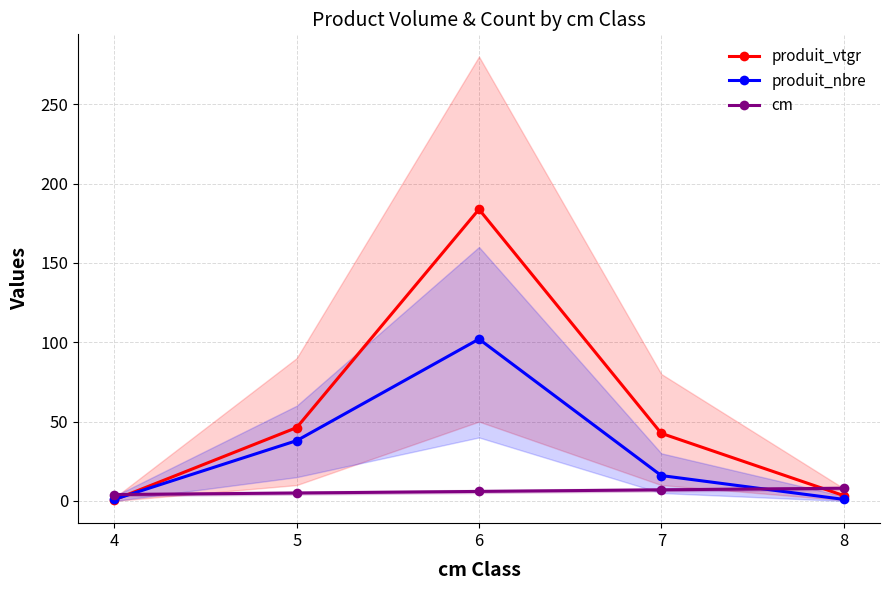

Which label corresponds to the smallest value in the chart?

4